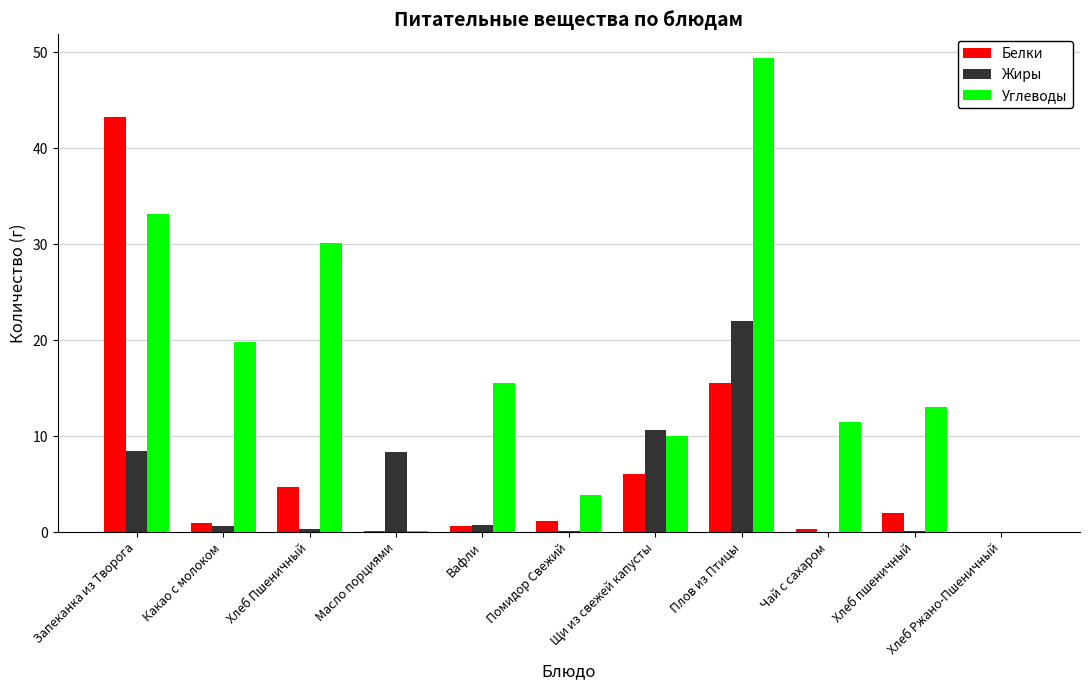

What are all the series names shown in the legend?

Белки, Жиры, Углеводы